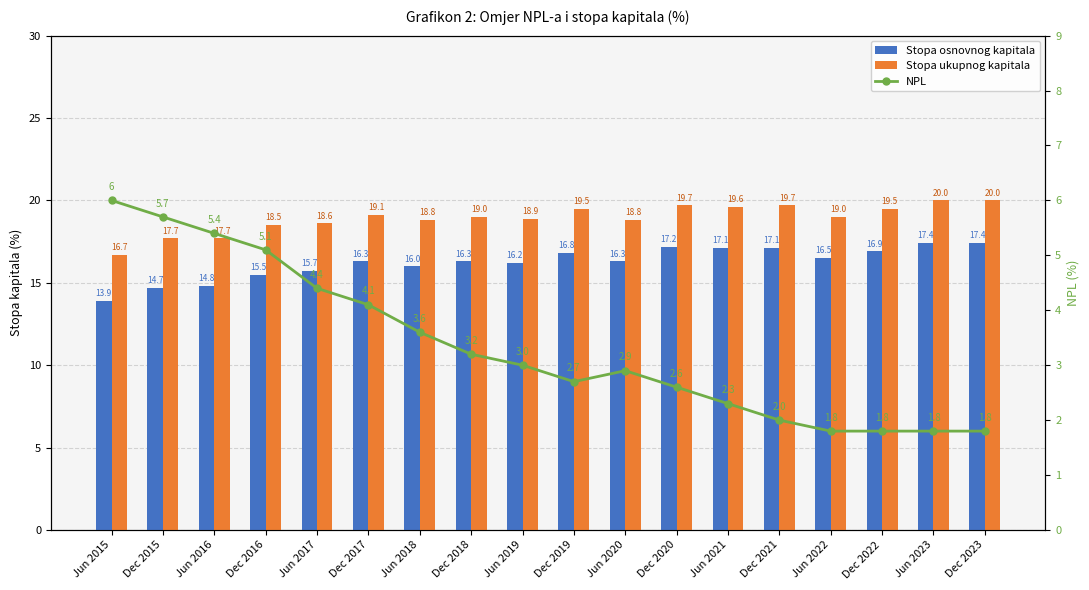

What is the label of the 1st bar from the left?

Jun 2015